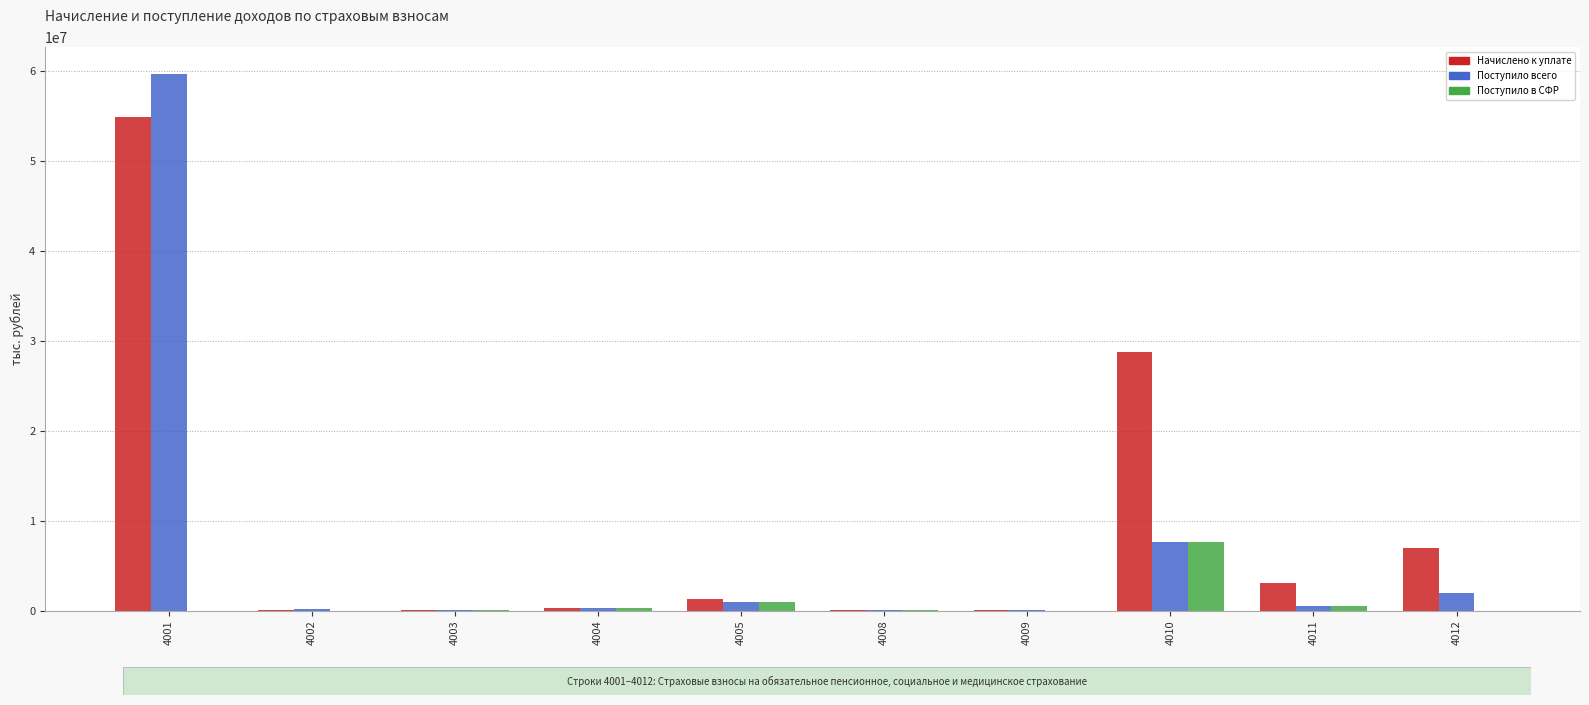

What is the sum of all Поступило в СФР values?

9440346